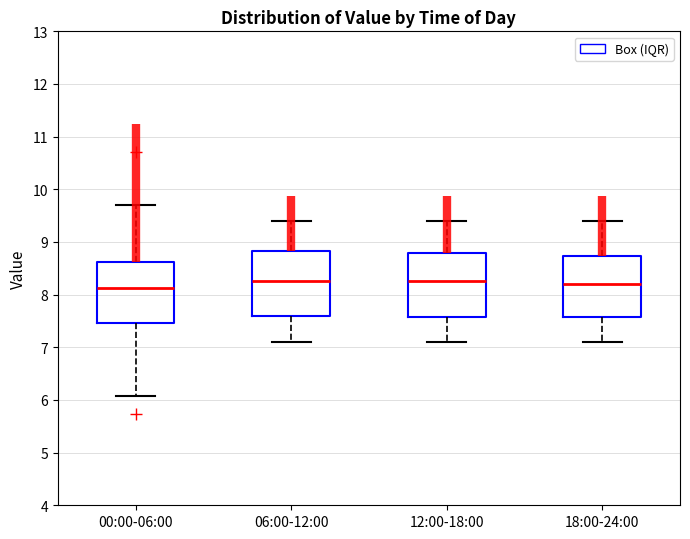

Where is the upper edge of the box for 06:00-12:00 on the y-axis? The values are not printed on the chart, so give them approximately, as read against the axis.

8.8